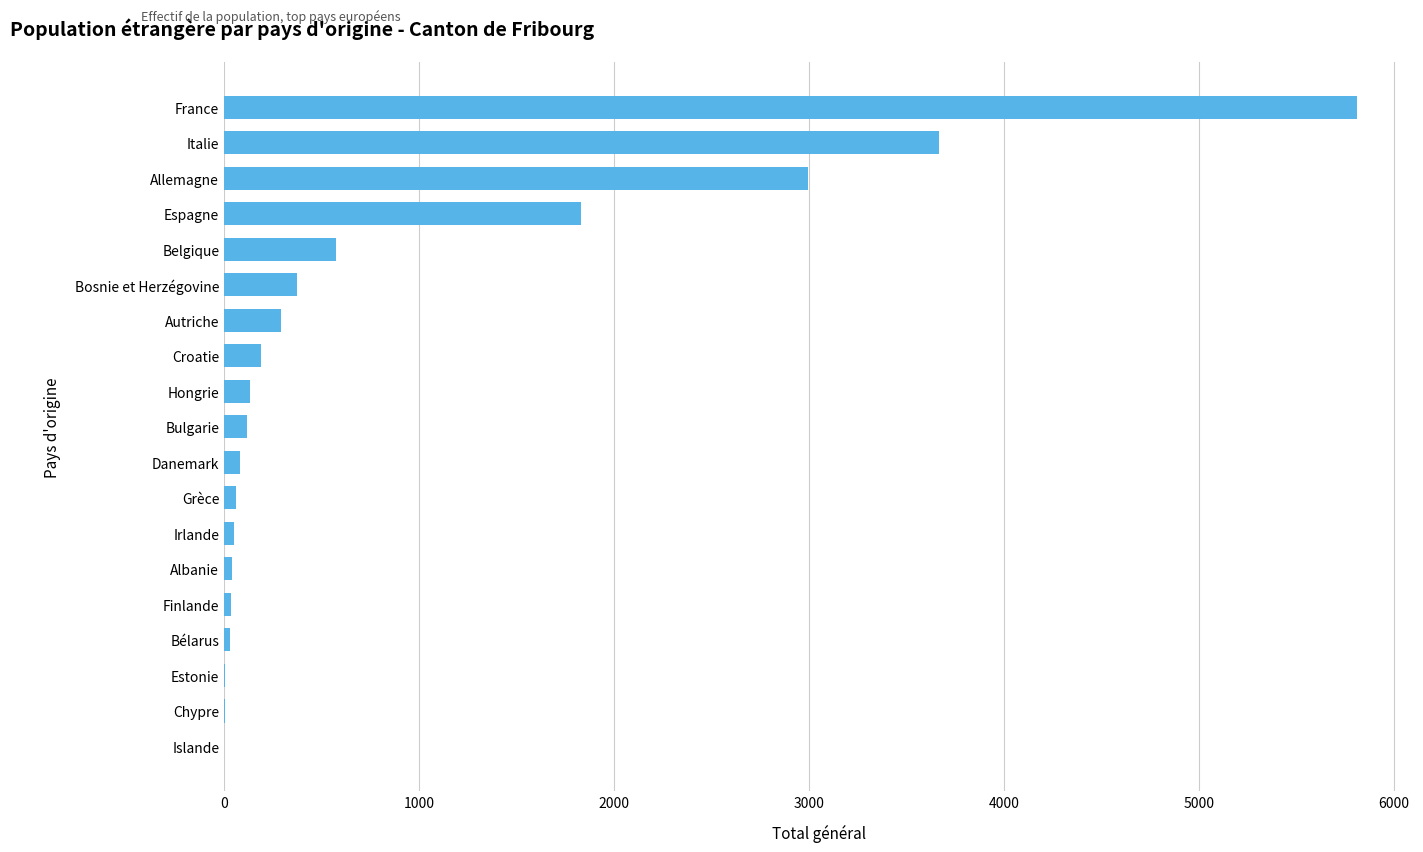

What is the greatest value displayed?

5813